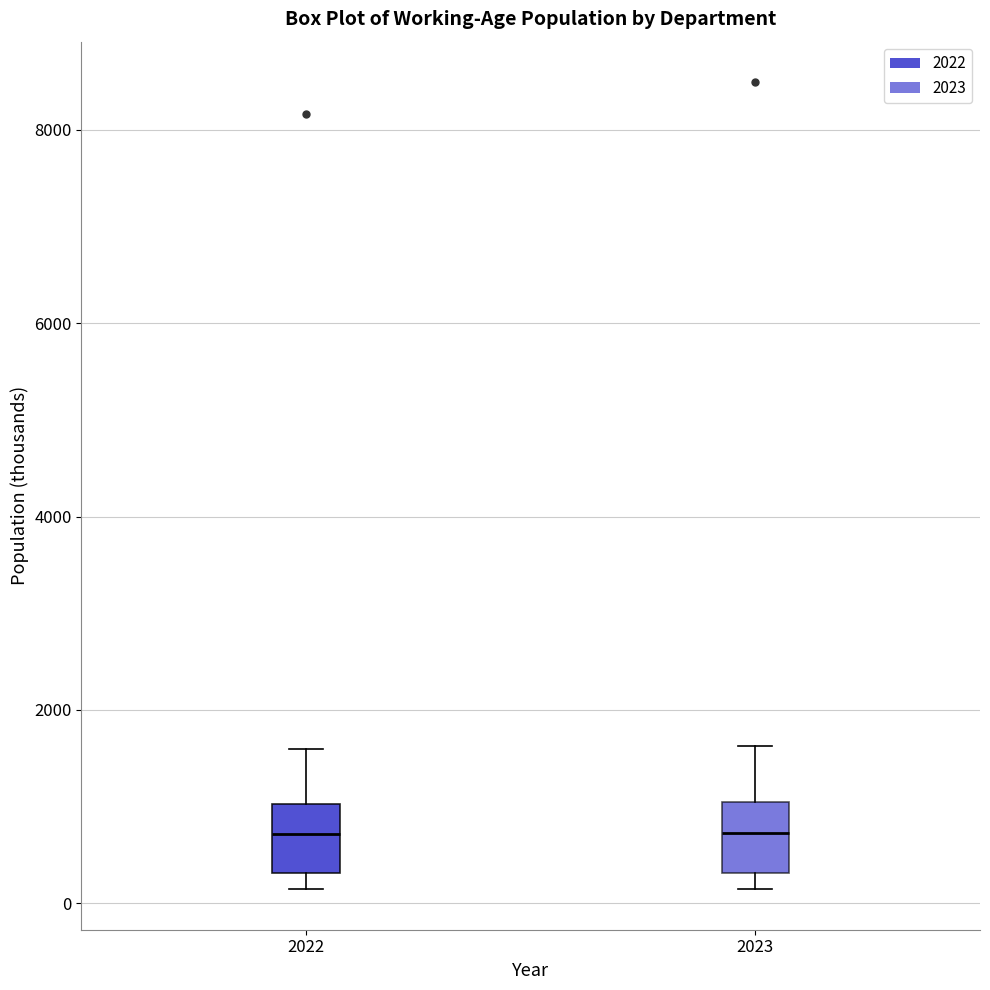

Reading left to right, transcribe this box plot: for each box, give where its median line is, the range the box spans, and where its two whiskers end, as read against the y-axis. The values are not printed on the chart, so give them approximately, as read against the axis.

2022: median 800, box 400 to 1000, whiskers 200 to 1600
2023: median 800, box 400 to 1000, whiskers 200 to 1600